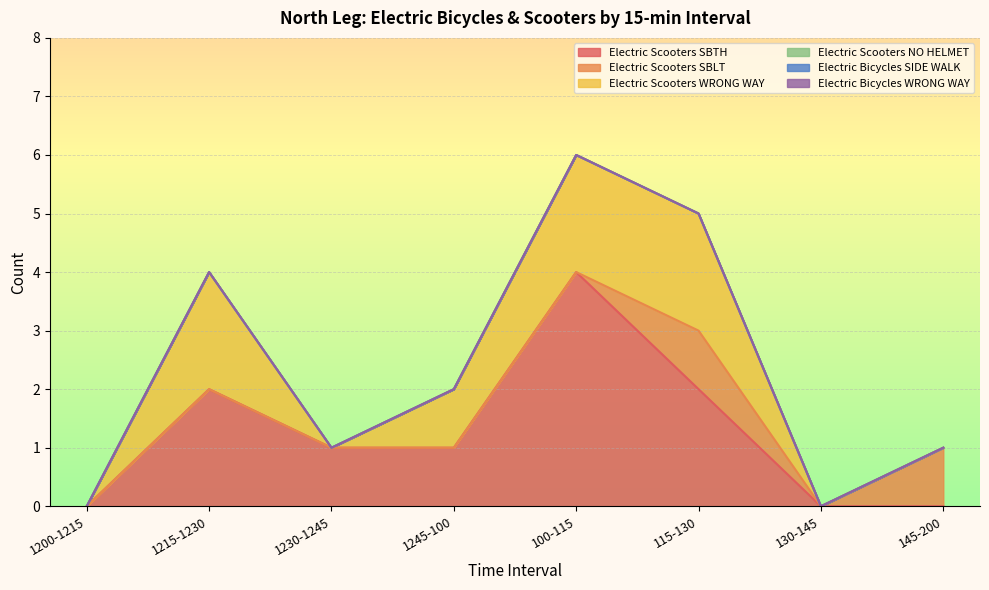

Is it true that Electric Scooters NO HELMET equals 0 at 130-145?

True